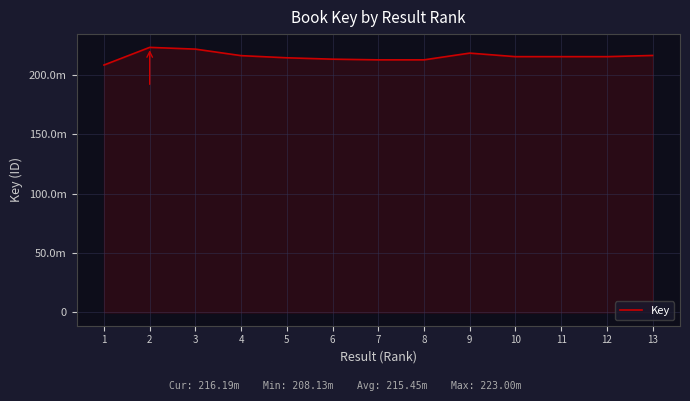

Where is the first local minimum?

8